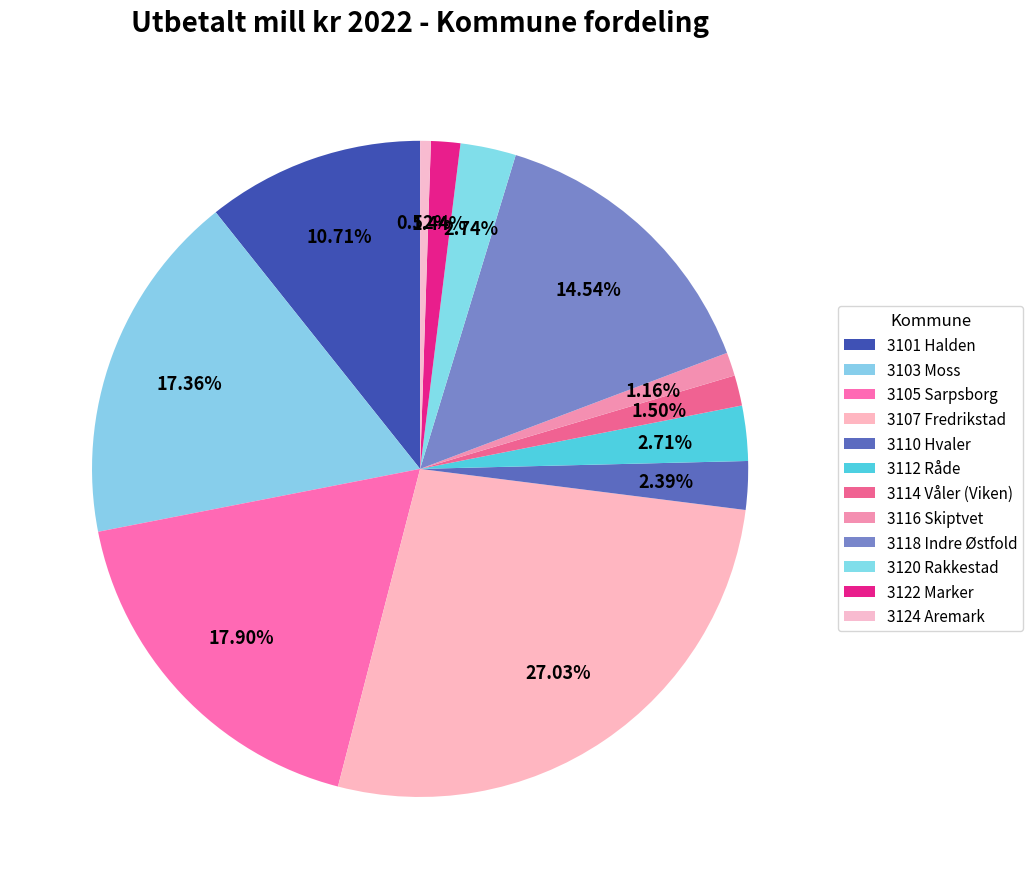

How many segments does this pie chart have?

12